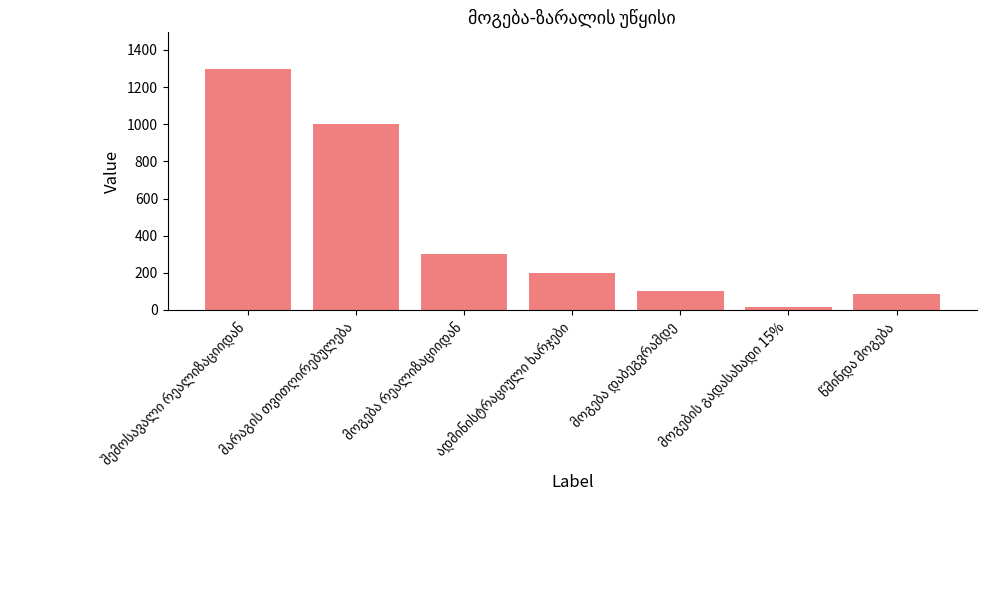

What is the sum of all values?

3000